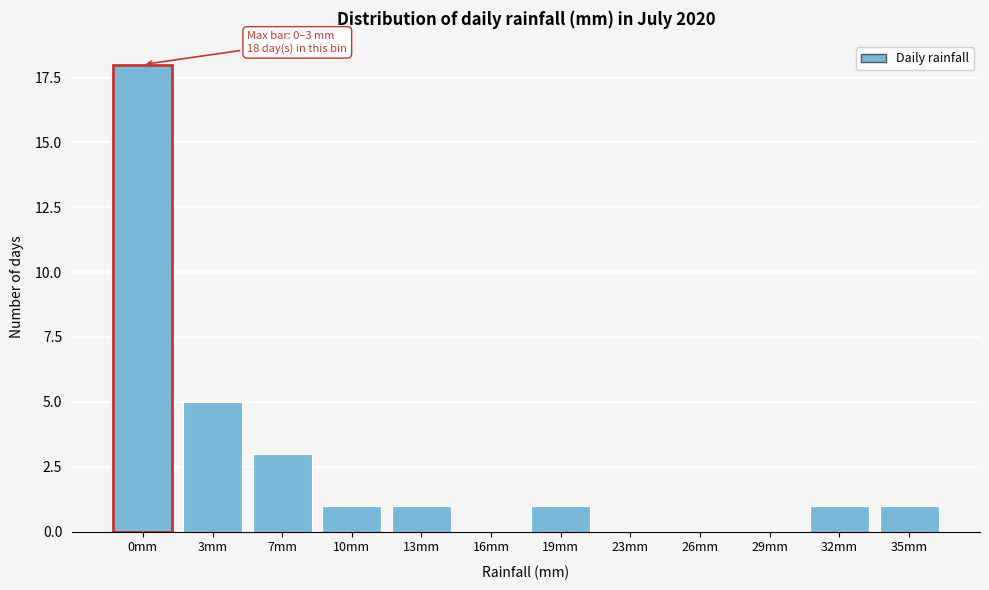

Reading left to right, extract all data points from this chart.

0mm=18	3mm=5	7mm=3	10mm=1	13mm=1	16mm=0	19mm=1	23mm=0	26mm=0	29mm=0	32mm=1	35mm=1